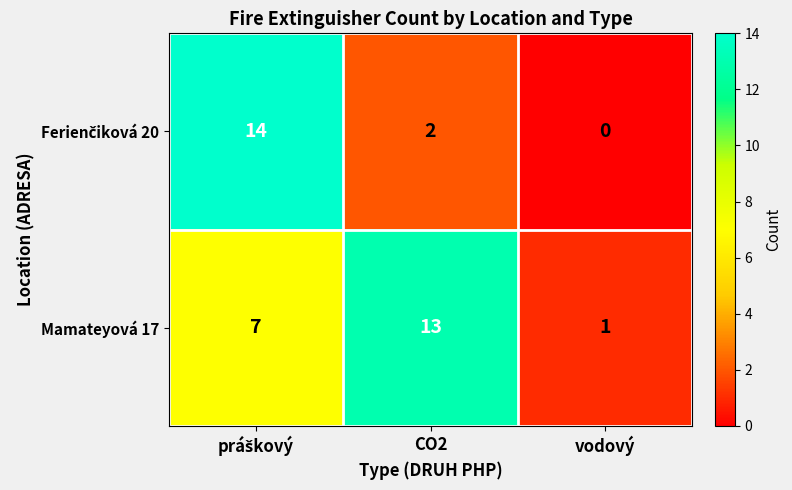

What is the sum of all Mamateyová 17 values?

21